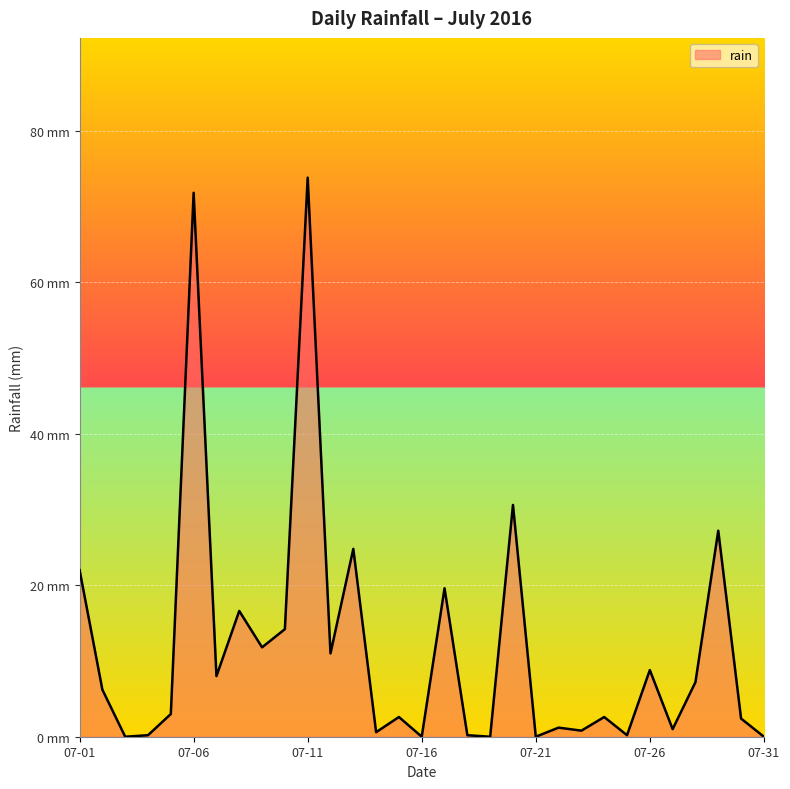

At which category does the data reach its first local peak?

07-06